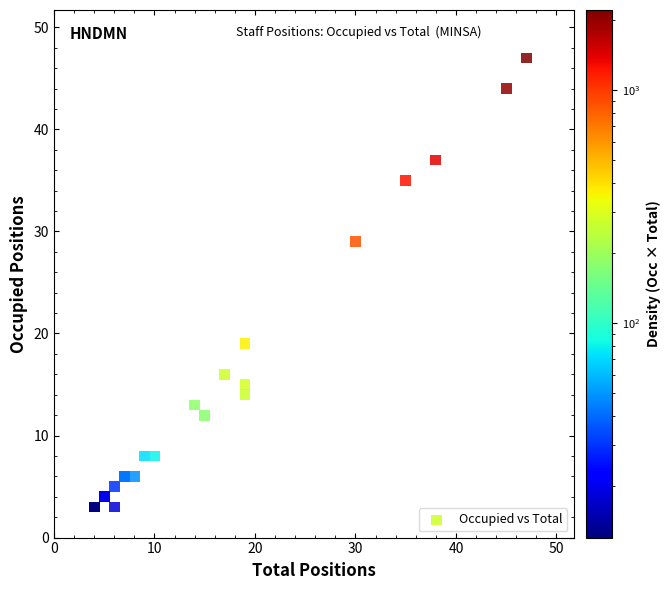

What Y value in the scatter plot is closest to 25?

29